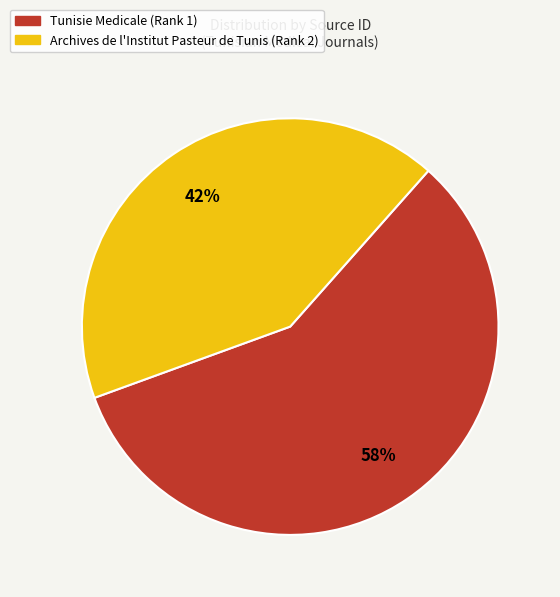

To the nearest percent, what is the difference between the largest and smallest slice percentages?

16%